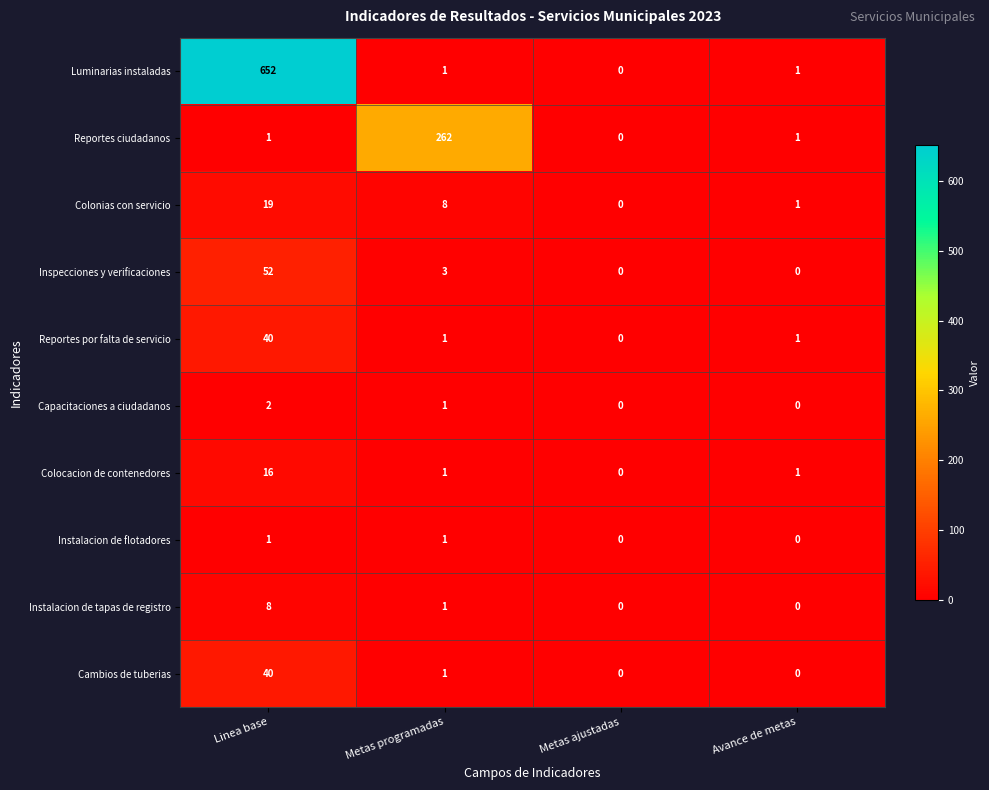

Which category has the lowest value in the Colocacion de contenedores series?

Metas ajustadas